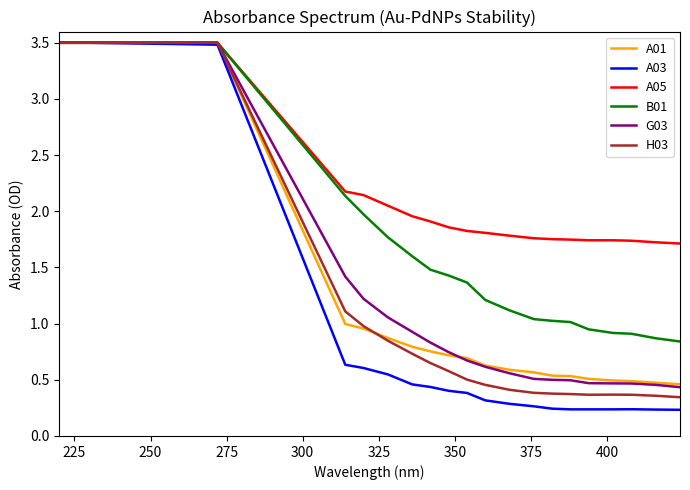

Which series has the largest range (max minus min)?

A03